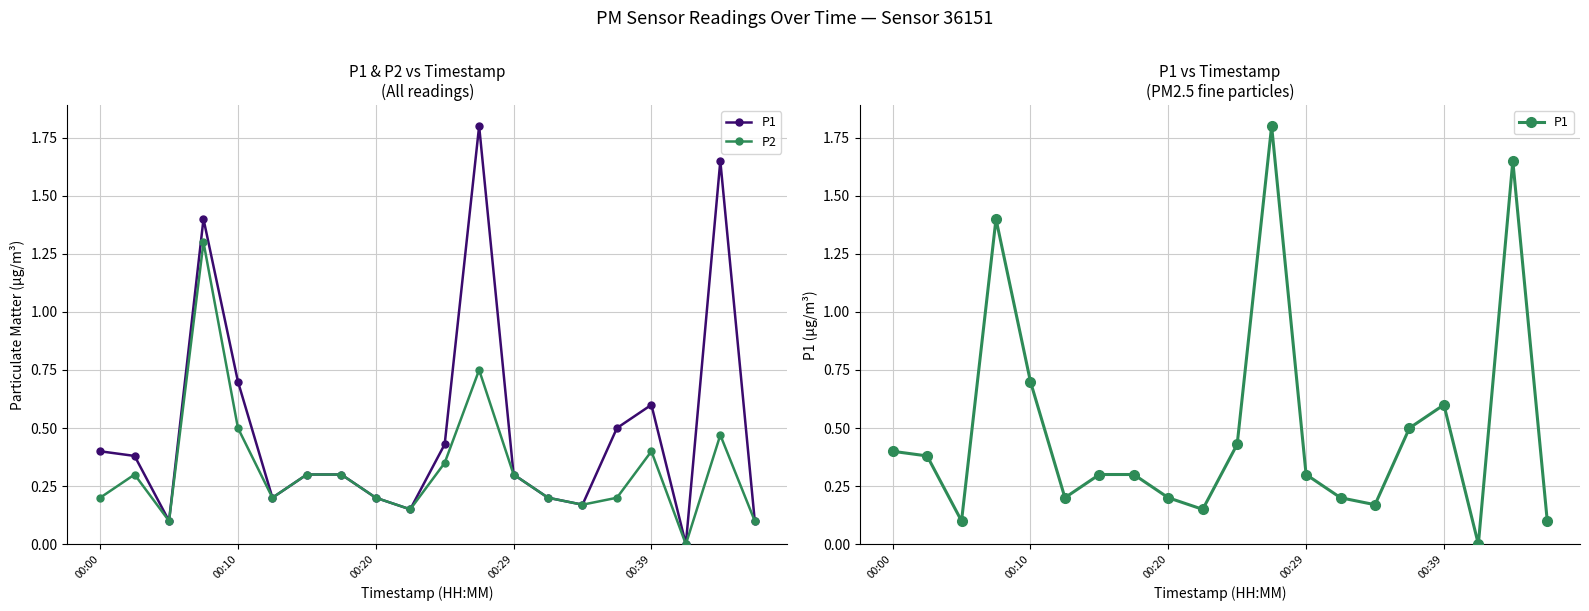

Which has a higher value, 00:20 or 12?

12